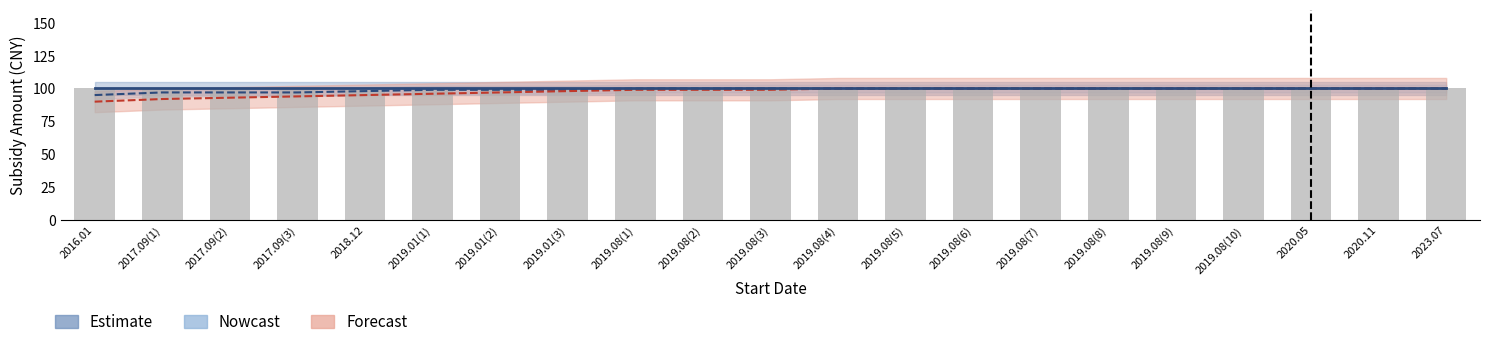

Are the bars grouped side by side (vs. stacked)?

Yes